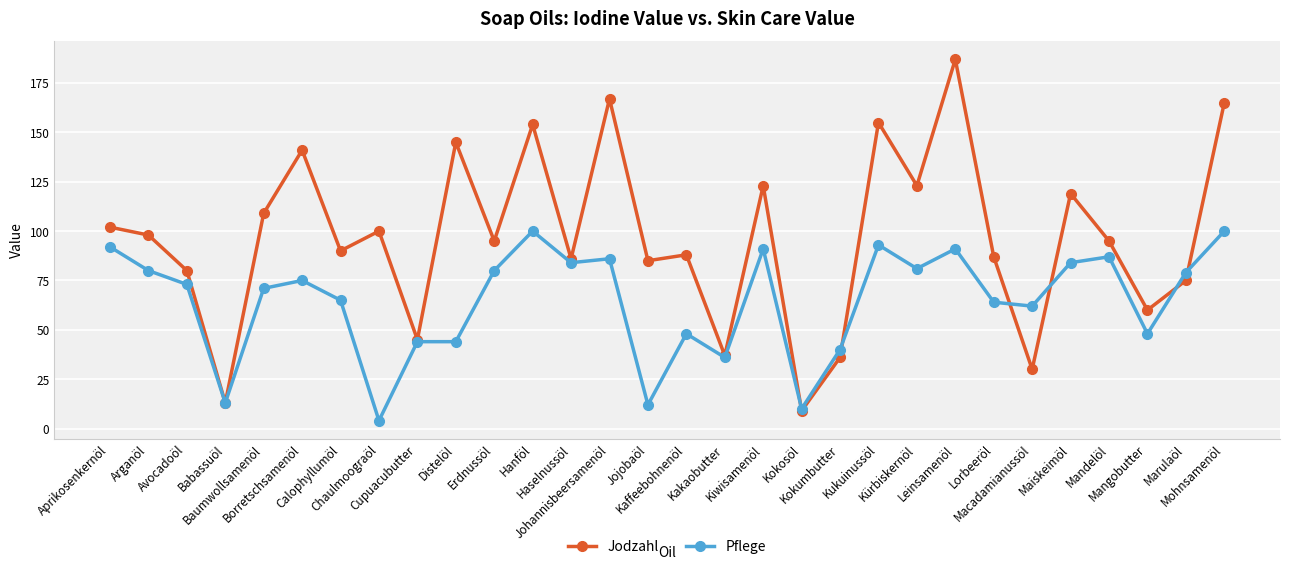

What is the sum of all Pflege values?

1937